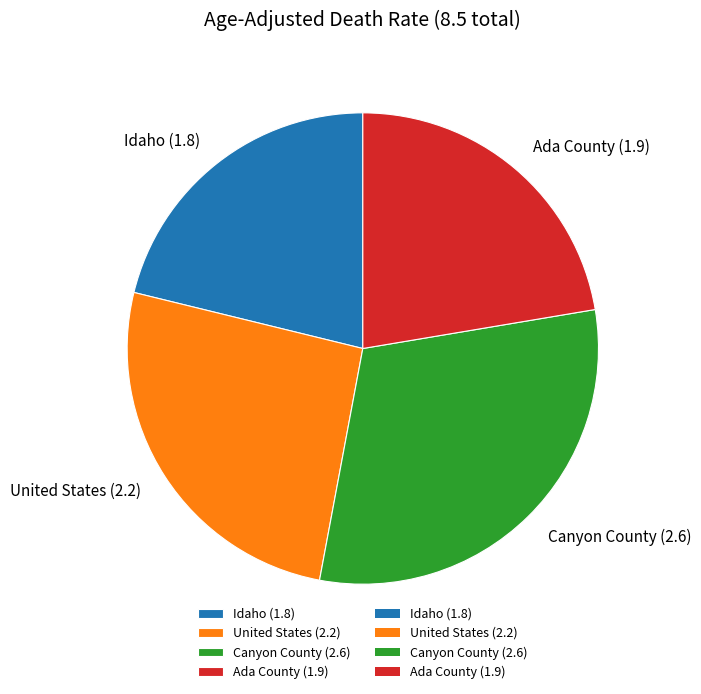

True or false: Ada County (1.9) accounts for 32% of the total.

False